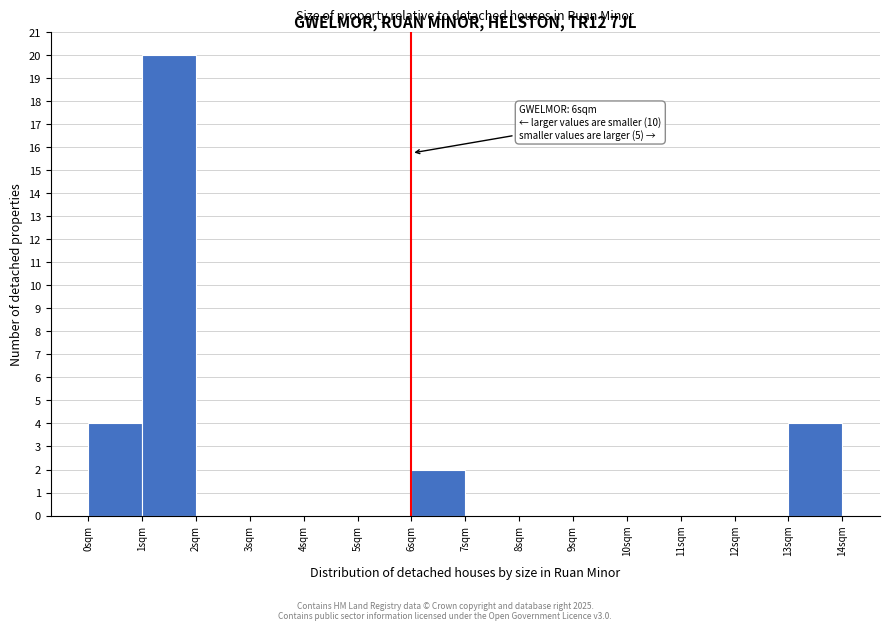

Which range on the x-axis has the tallest bar?

1 to 2